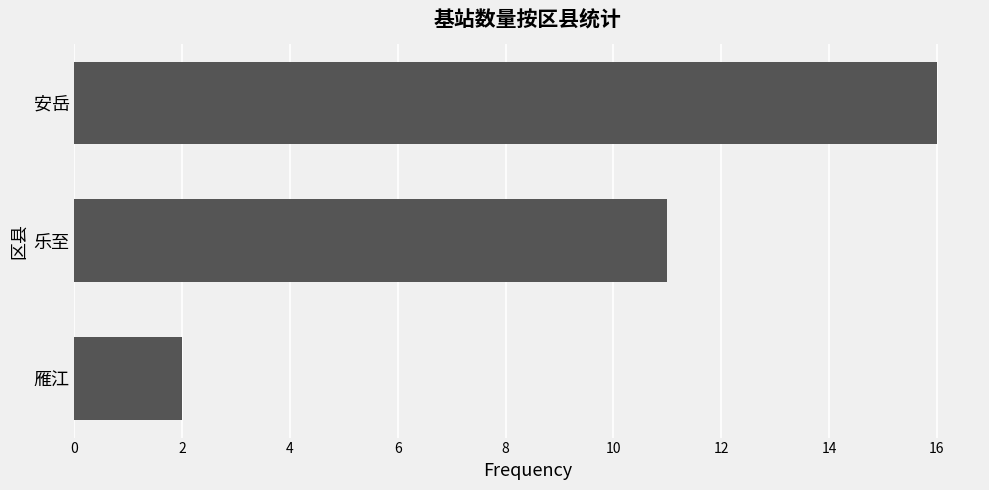

Where is the data nearest to the value 9?

乐至